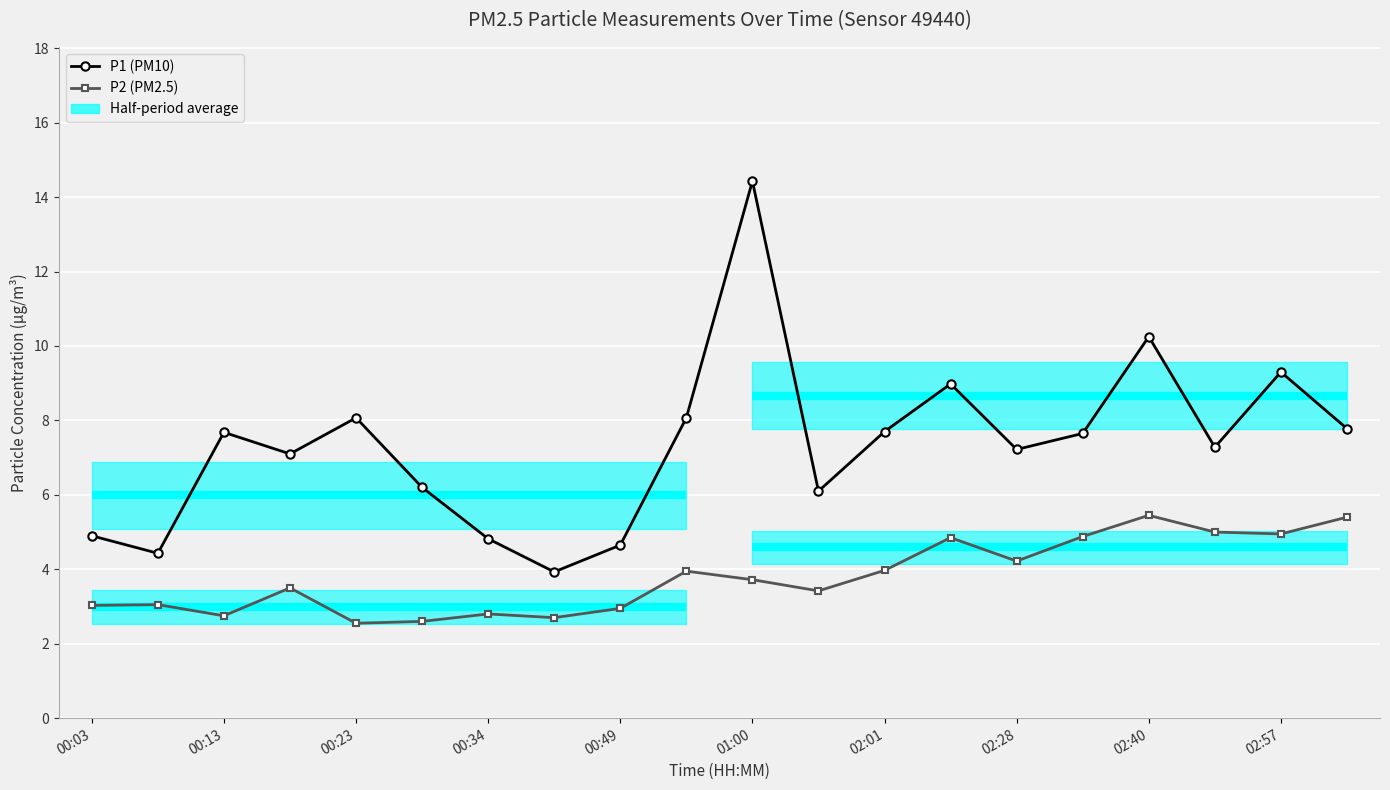

Reading left to right, what are all the values shown in this chart?

P1 (PM10): 4.9	4.4	7.7	7.1	8.1	6.2	4.8	3.9	4.7	8.1	14.4	6.1	7.7	9.0	7.2	7.7	10.2	7.3	9.3	7.8
P2 (PM2.5): 3.0	3.0	2.8	3.5	2.5	2.6	2.8	2.7	3.0	4.0	3.7	3.4	4.0	4.8	4.2	4.9	5.5	5.0	5.0	5.4